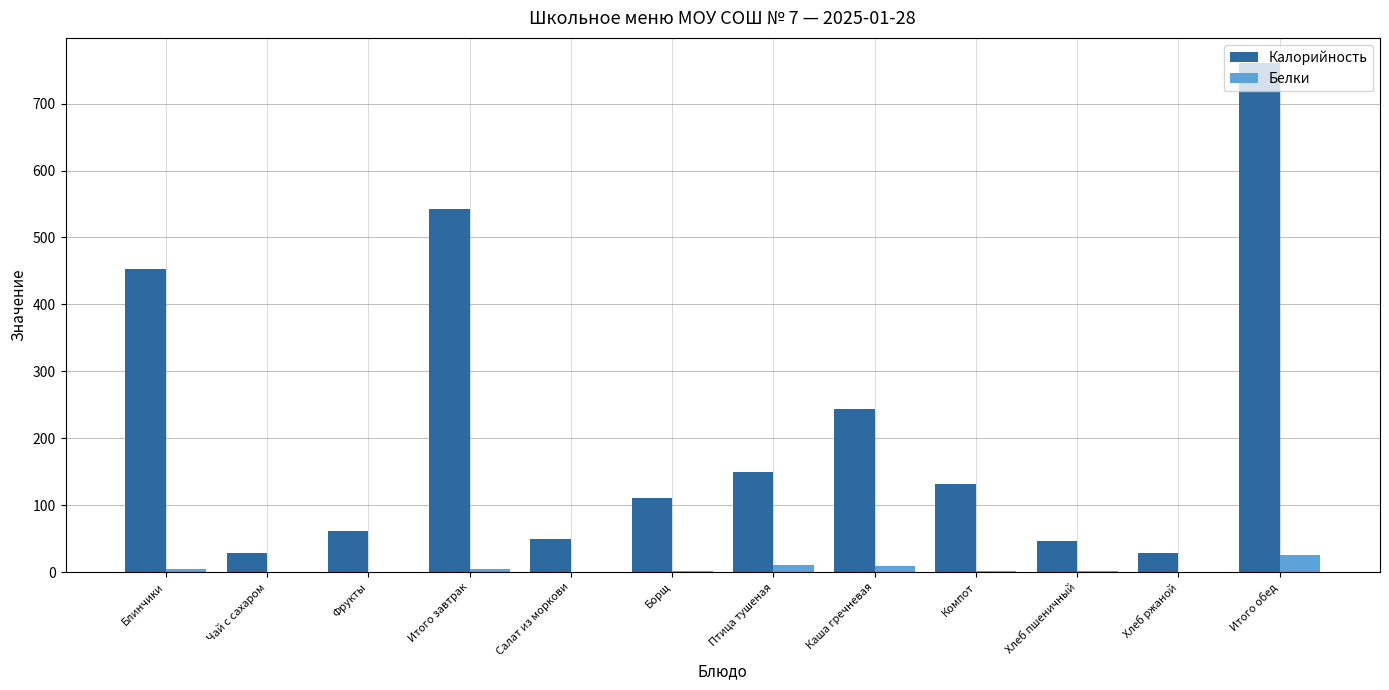

Does the chart contain stacked bars?

No